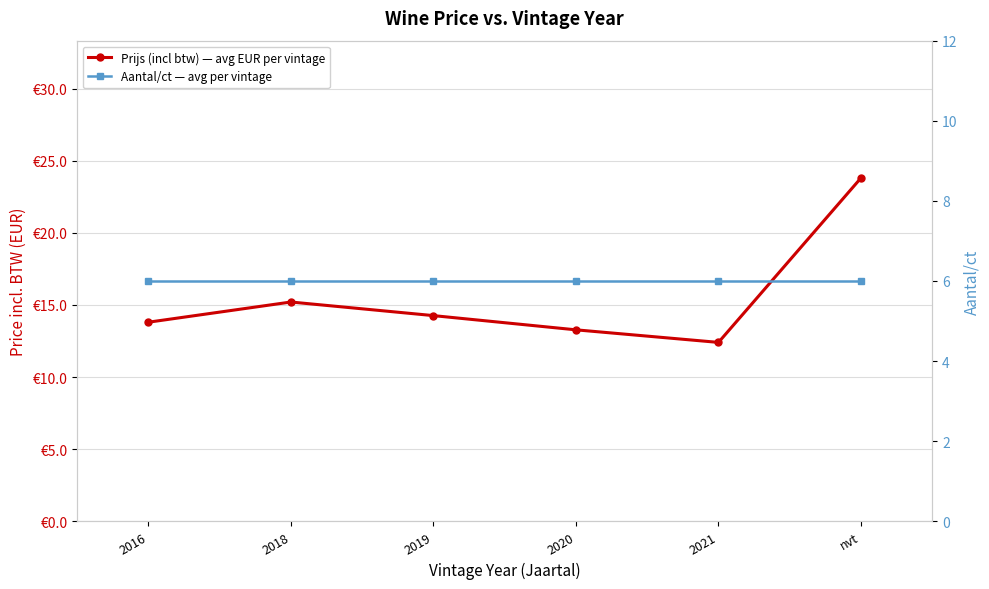

True or false: Aantal/ct — avg per vintage and Prijs (incl btw) — avg EUR per vintage intersect in this chart.

False